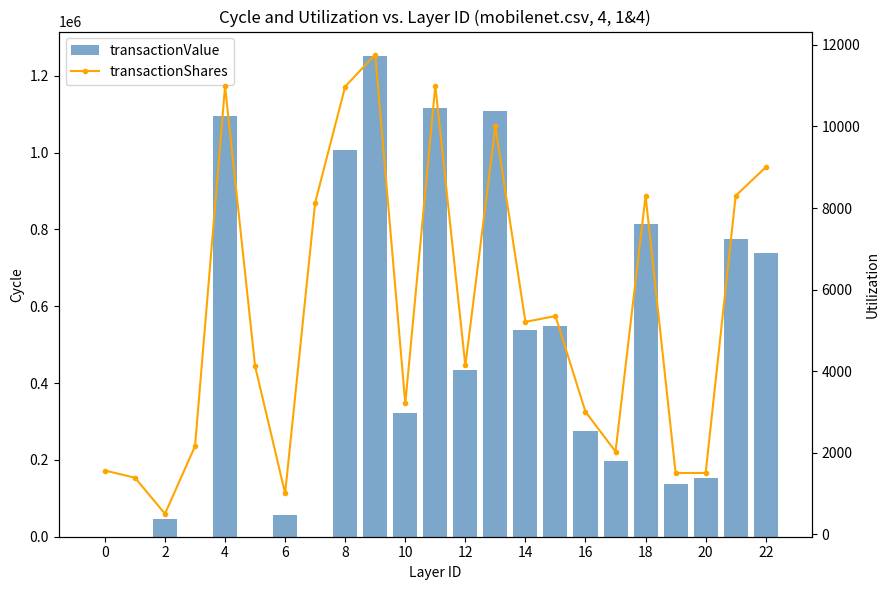

The transactionValue series shows 433538 at 12. True or false?

True